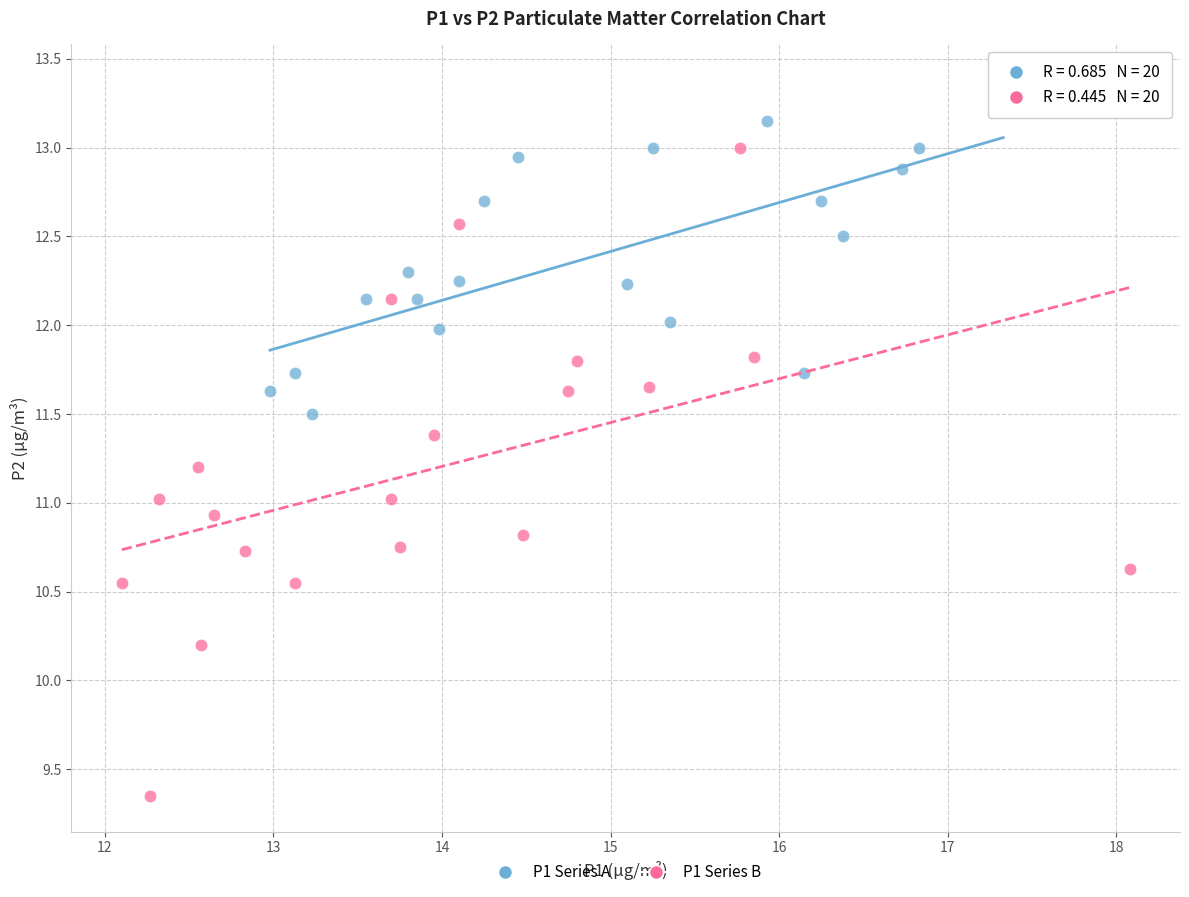

Which series contains the highest Y value?

P1 Series A